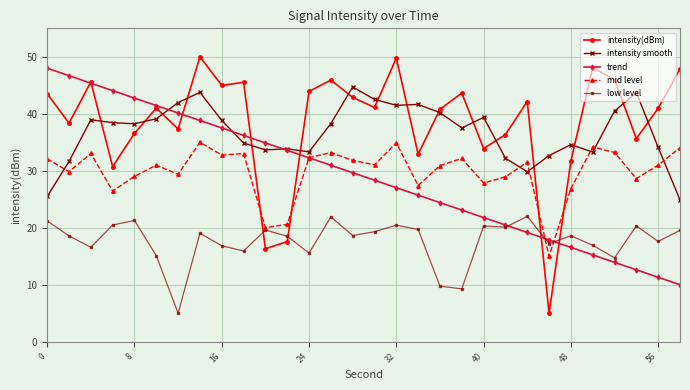

How many lines are shown in the chart?

5